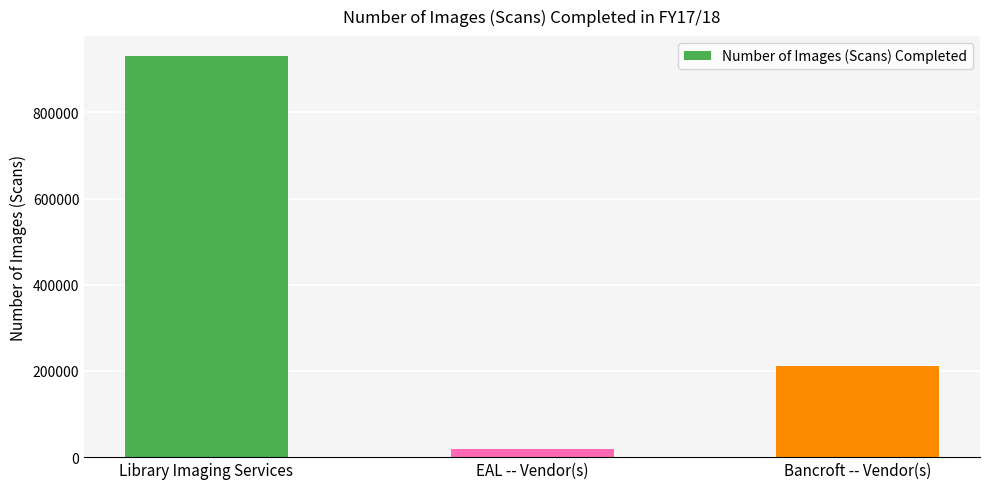

Is it true that the value at Library Imaging Services is 930550?

True